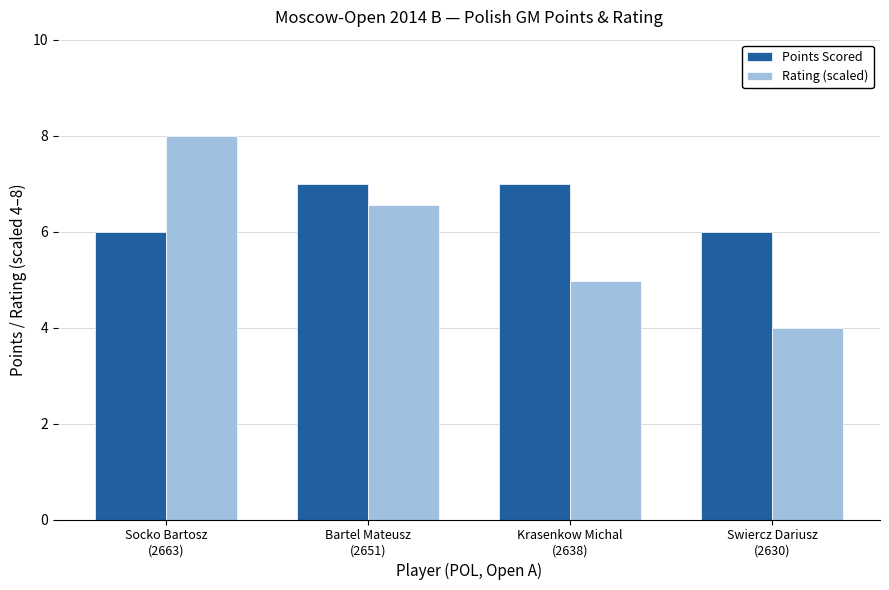

The Rating (scaled) series shows 6.5 at Bartel Mateusz
(2651). True or false?

True